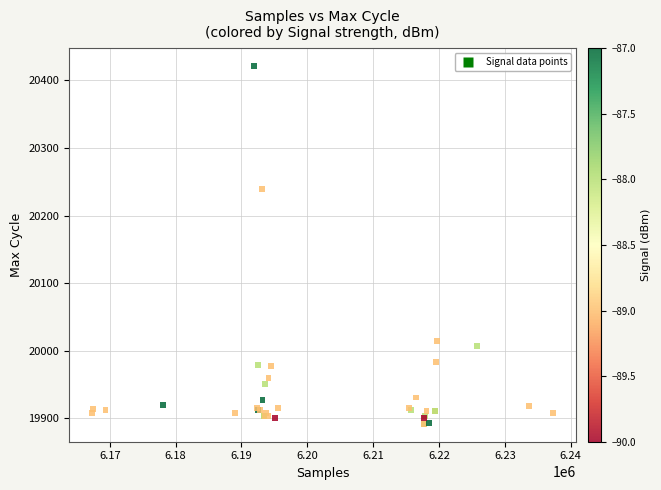

What Y value in the scatter plot is closest to 20156?

20239